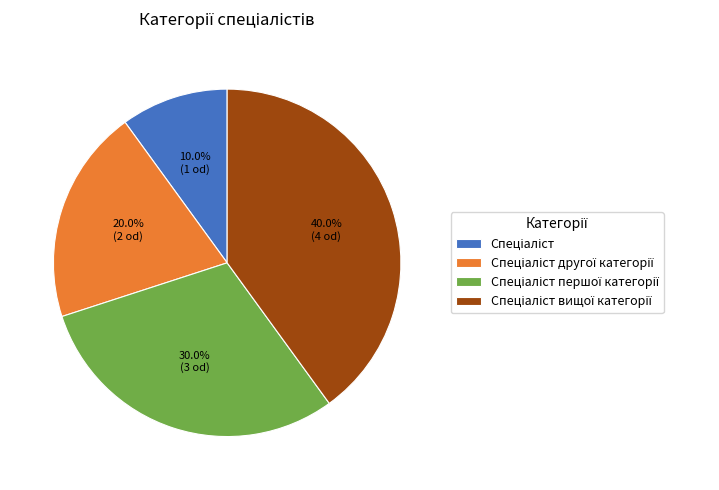

Is there any slice that represents more than half of the pie?

No